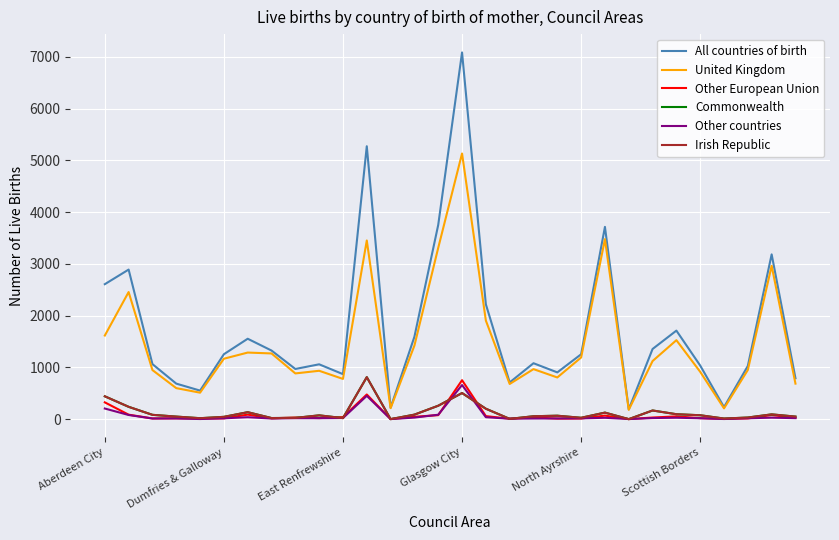

Is this an area chart (filled region under the line)?

No